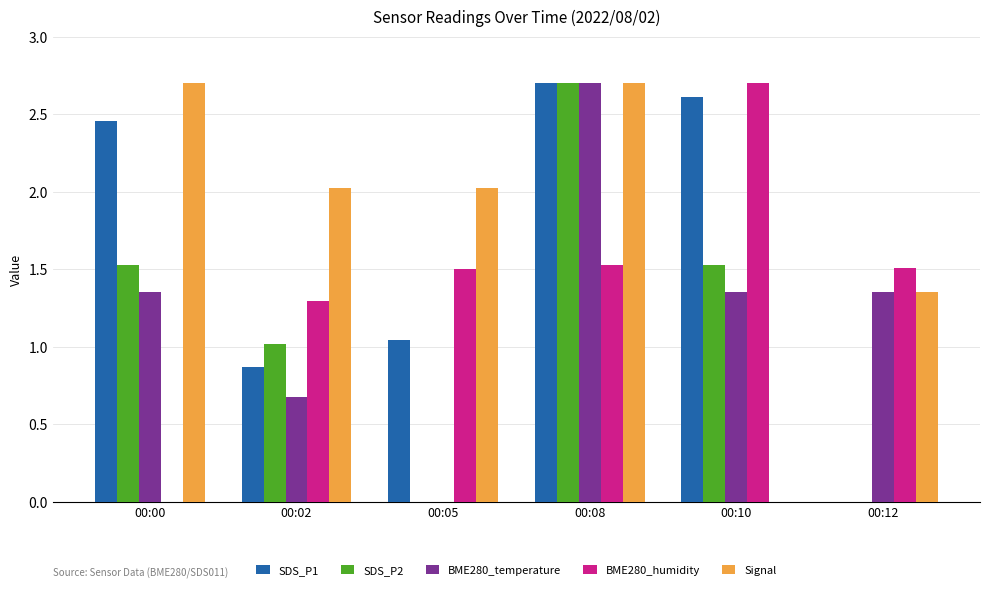

What is the sum of all SDS_P1 values?

9.7